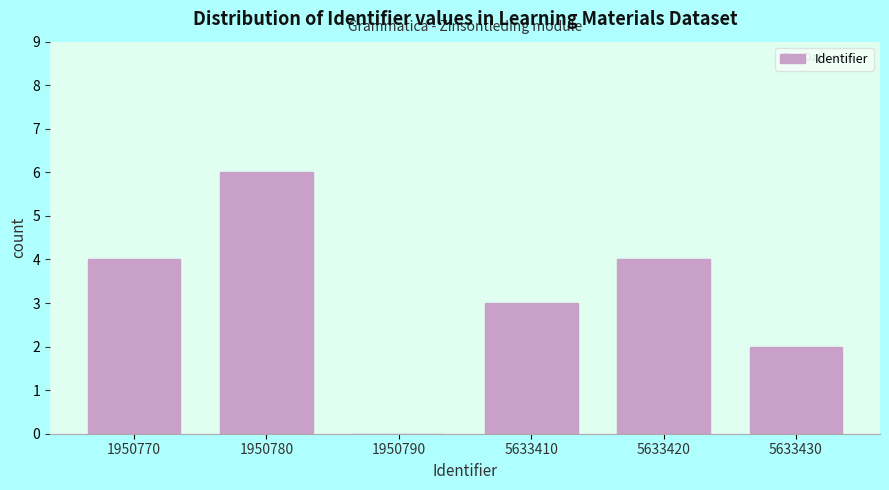

Reading left to right, extract all data points from this chart.

1950770=4	1950780=6	1950790=0	5633410=3	5633420=4	5633430=2